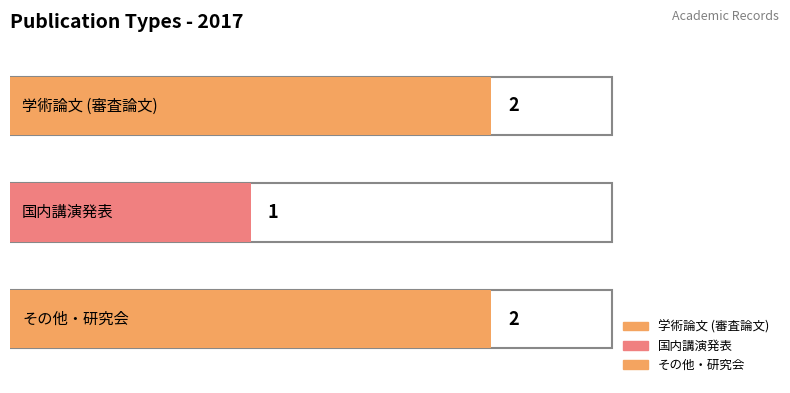

List the labels in order of value, smallest first.

国内講演発表, 学術論文 (審査論文), その他・研究会